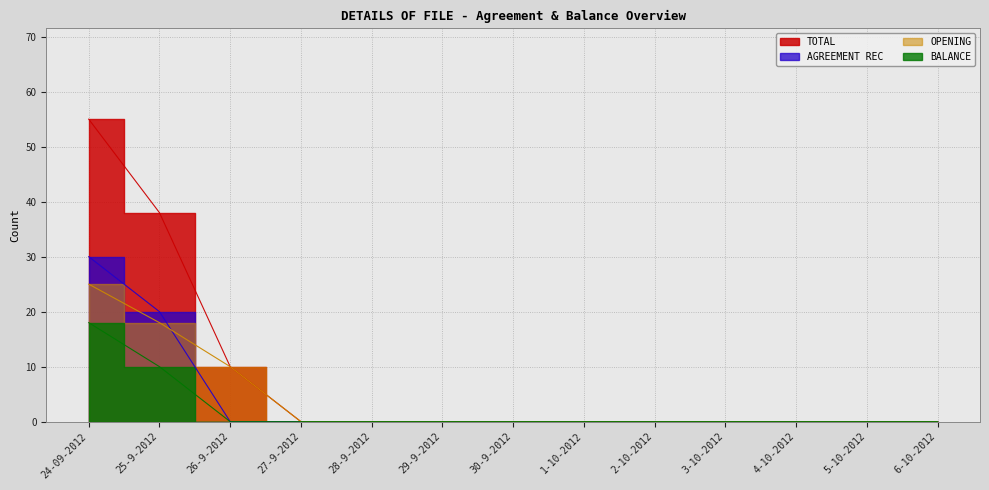

What is the label of the 9th point from the right?

28-9-2012